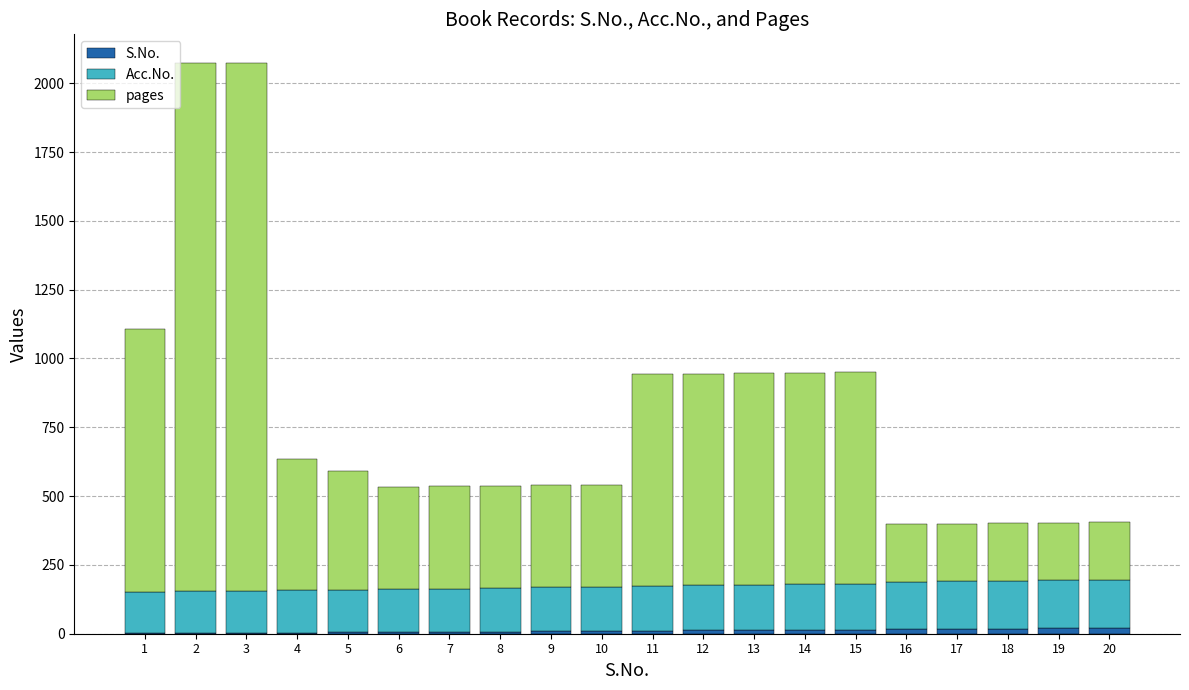

What is the difference between the pages values at 1 and 4?

481